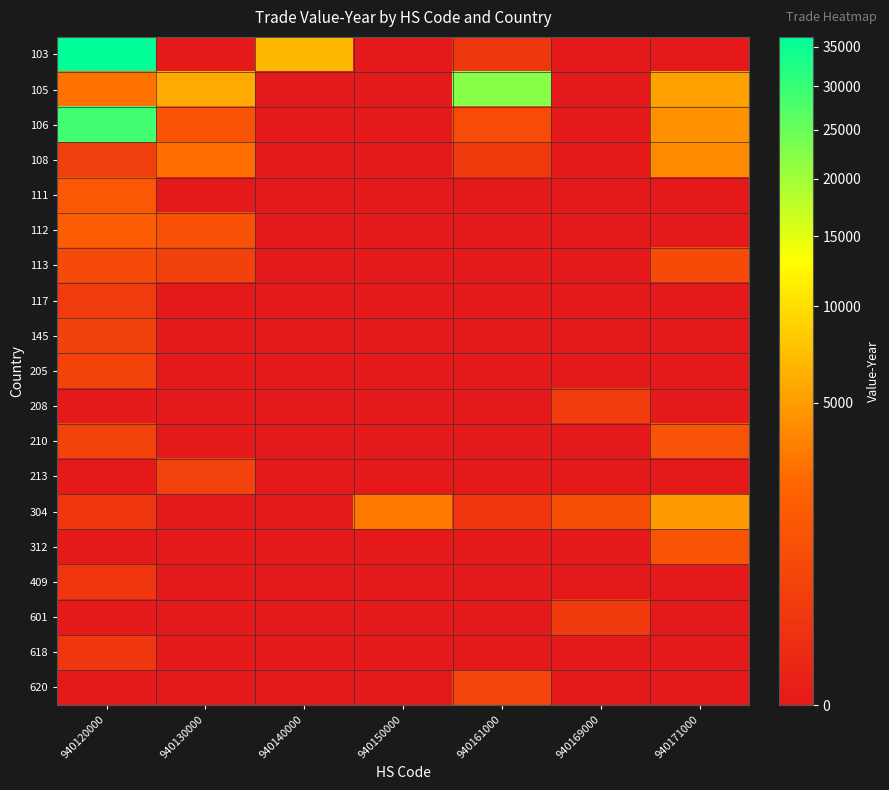

What is the difference between the highest and lowest values at 940130000?

5862